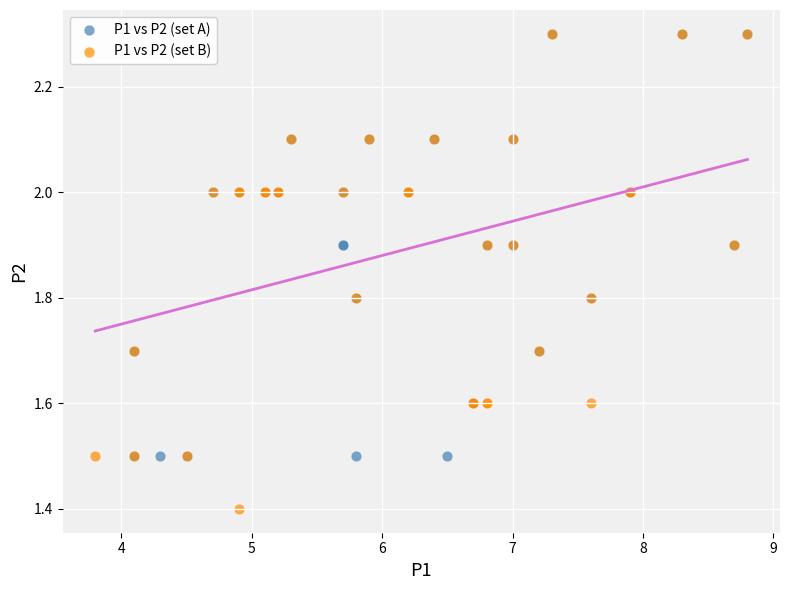

Which series has the largest Y range (max minus min)?

P1 vs P2 (set B)